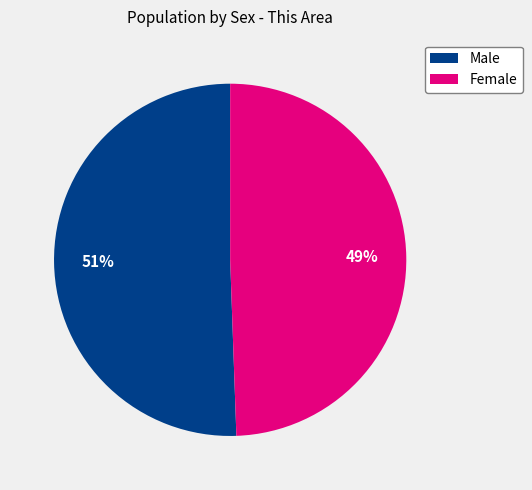

How many segments does this pie chart have?

2